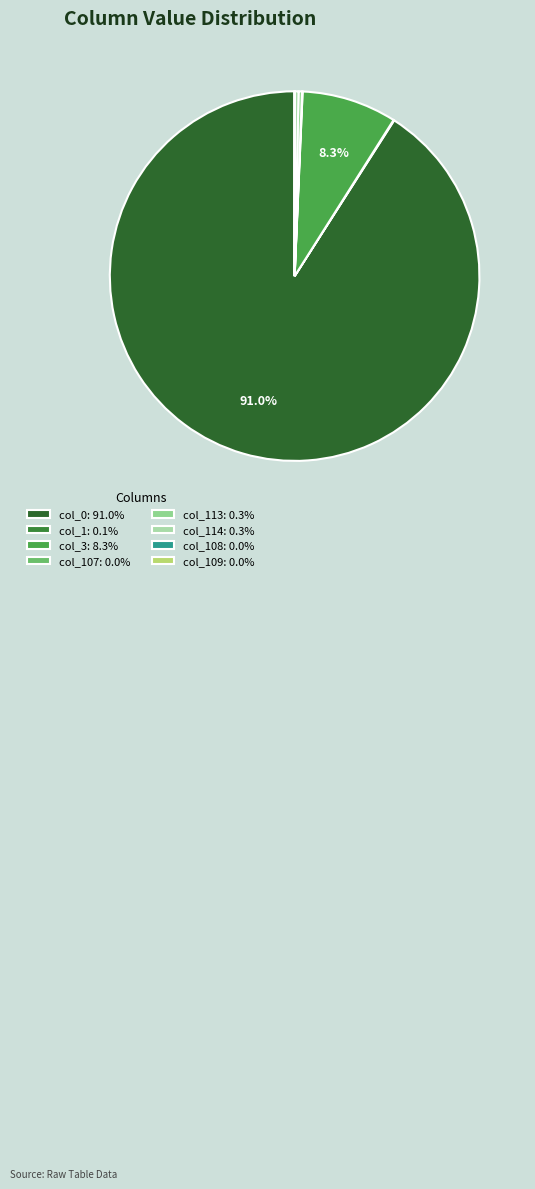

Which category has the smallest portion of the pie?

col_108